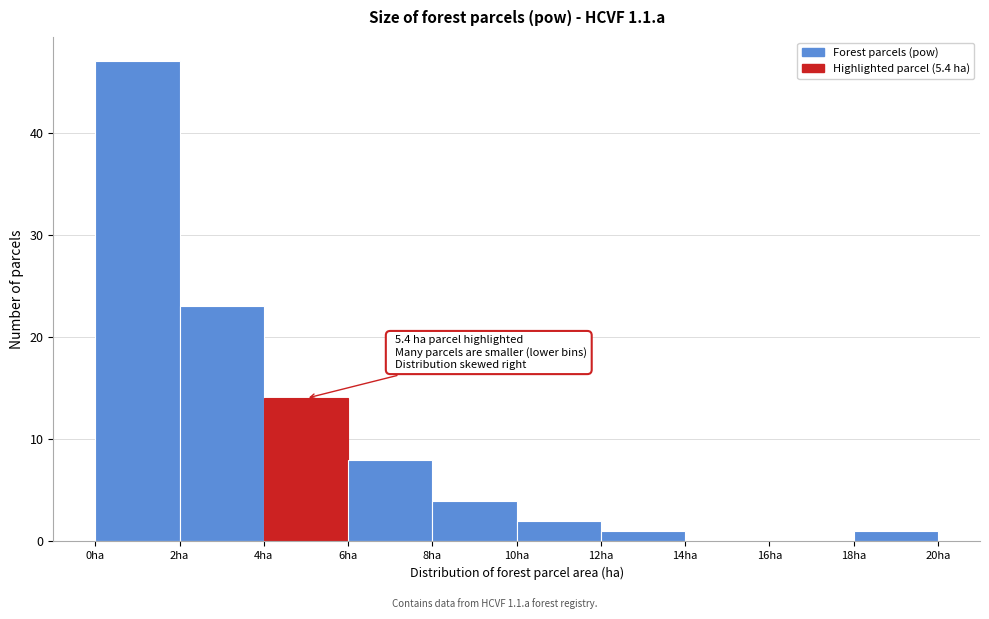

Over which range of the x-axis is the bar tallest?

0 to 2